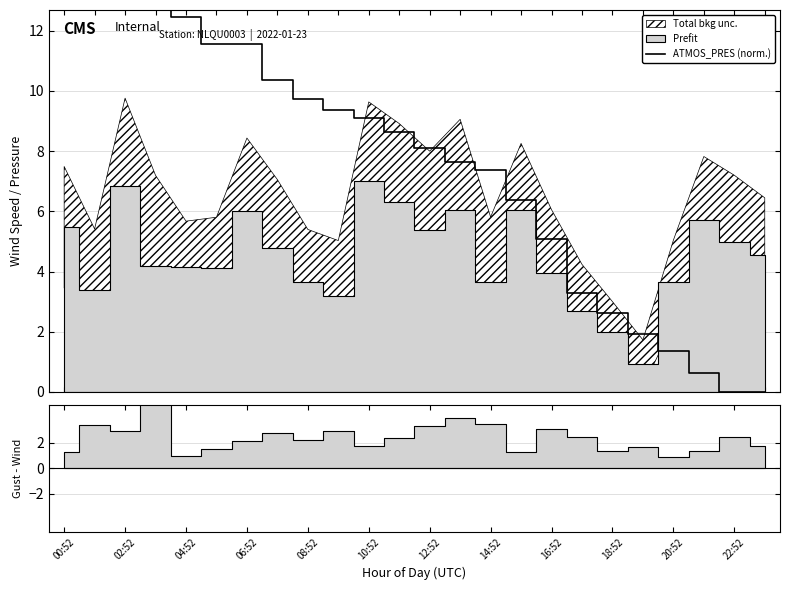

What is the label of the 10th point from the left?

18:52